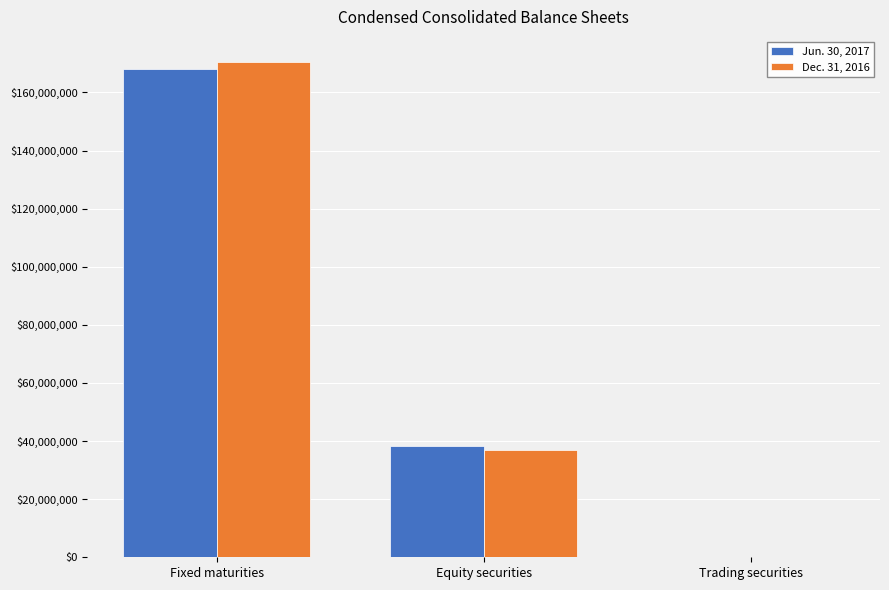

What is the greatest value displayed?

170595860